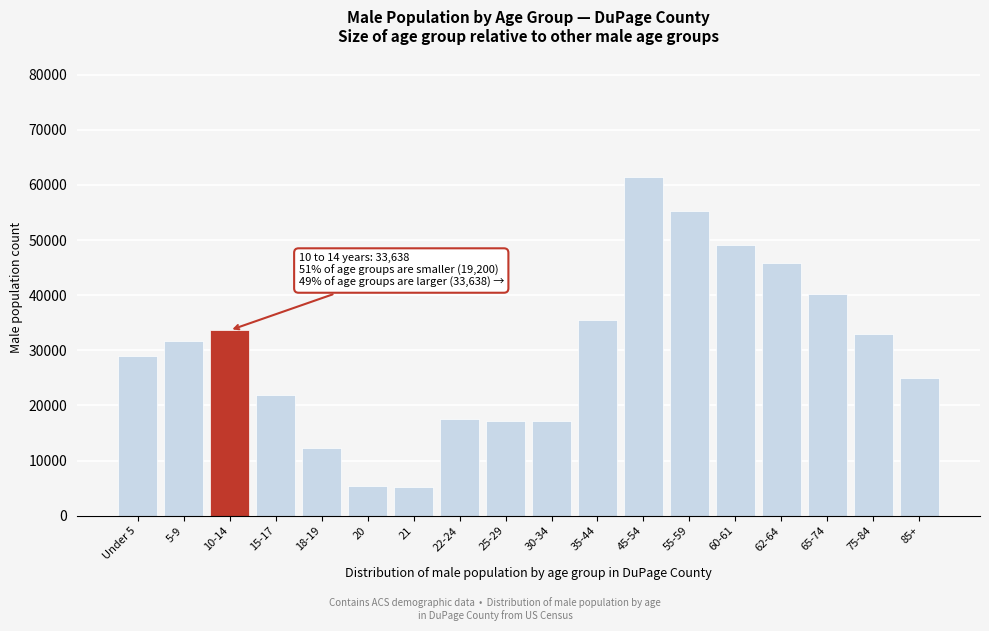

What is the average value?

29800